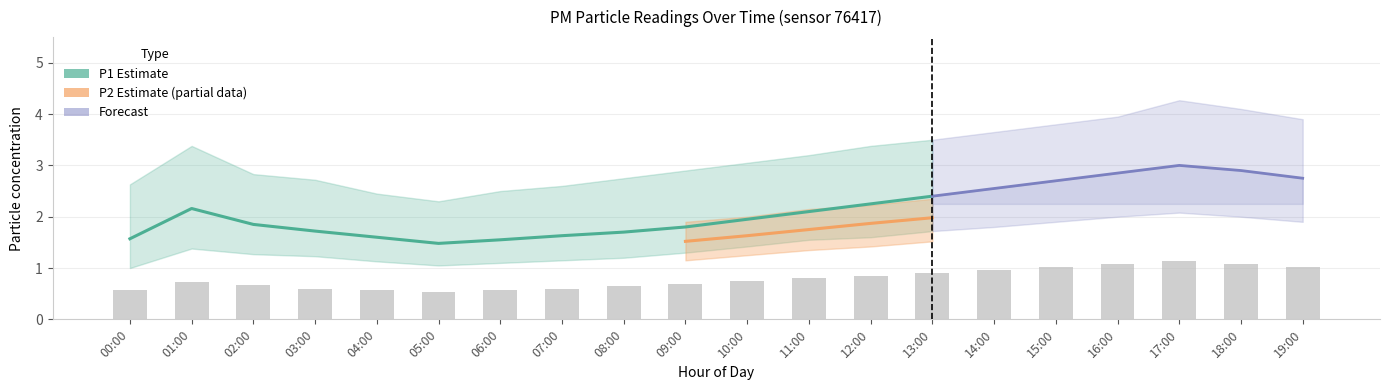

How many values in the P1_upper series are below 3?

9